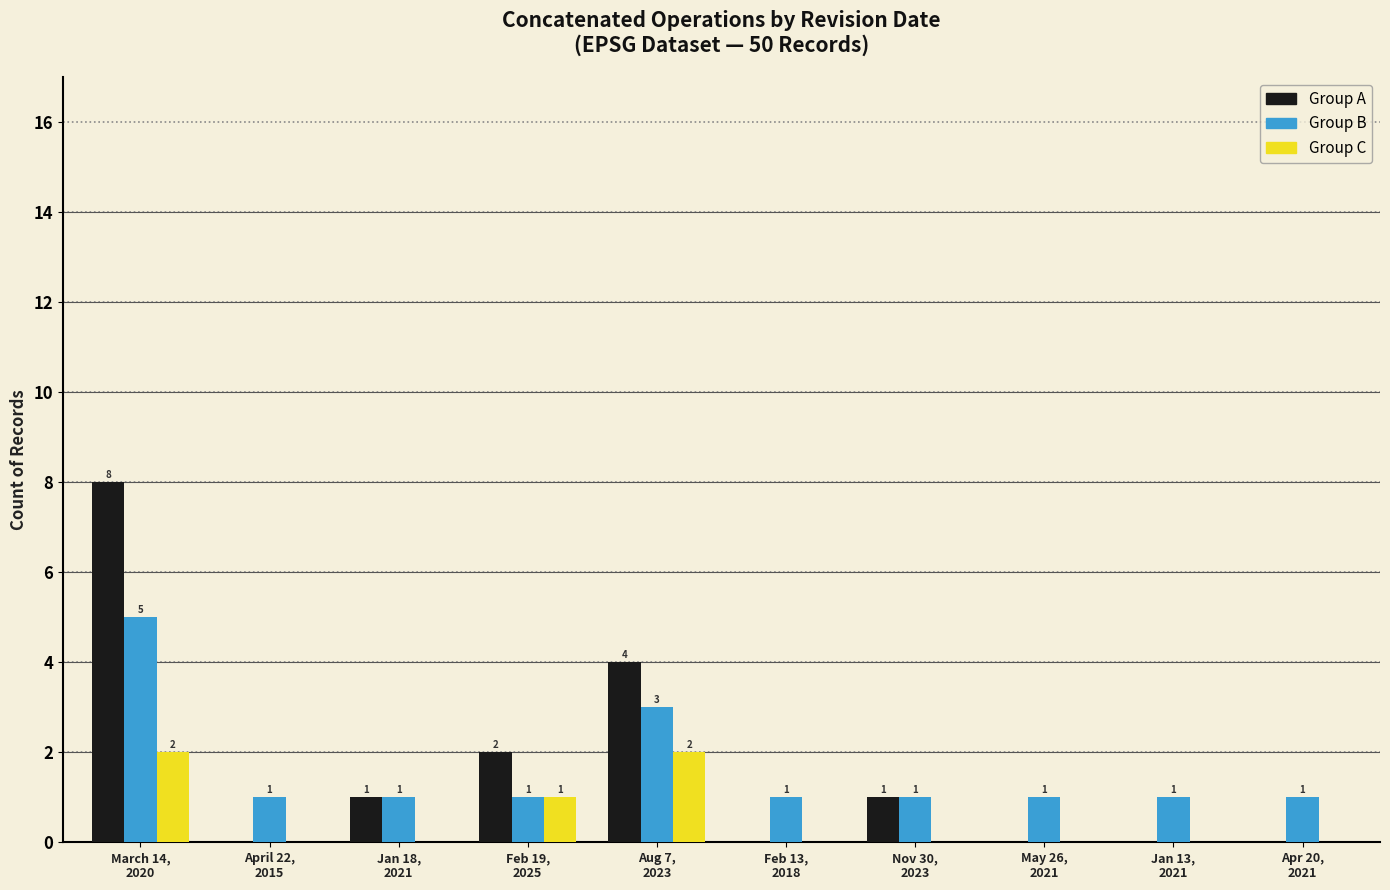

What is the maximum value shown in the chart?

8